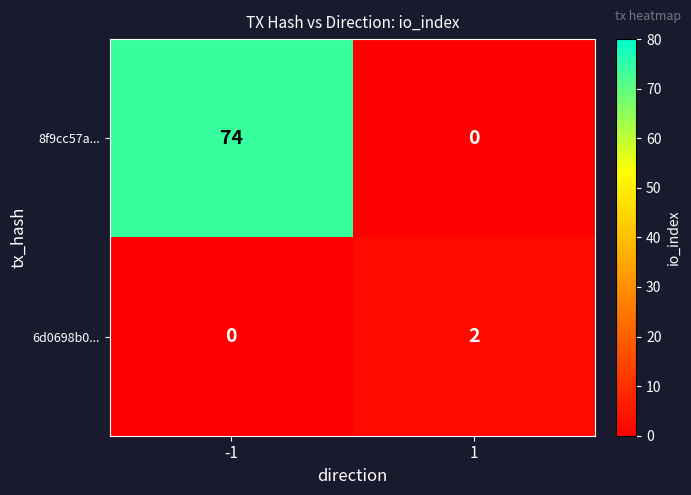

What is the greatest value displayed?

74